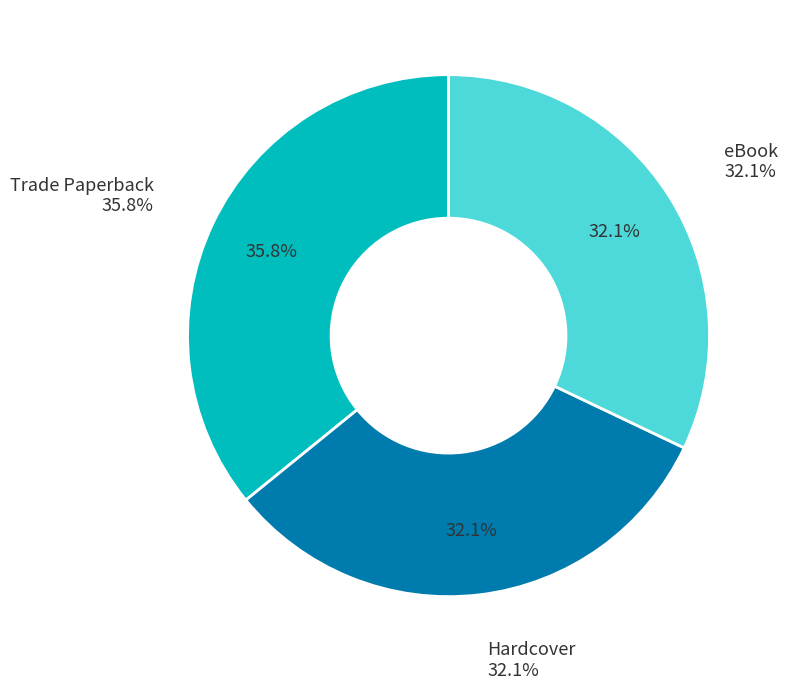

True or false: Hardcover accounts for 22% of the total.

False